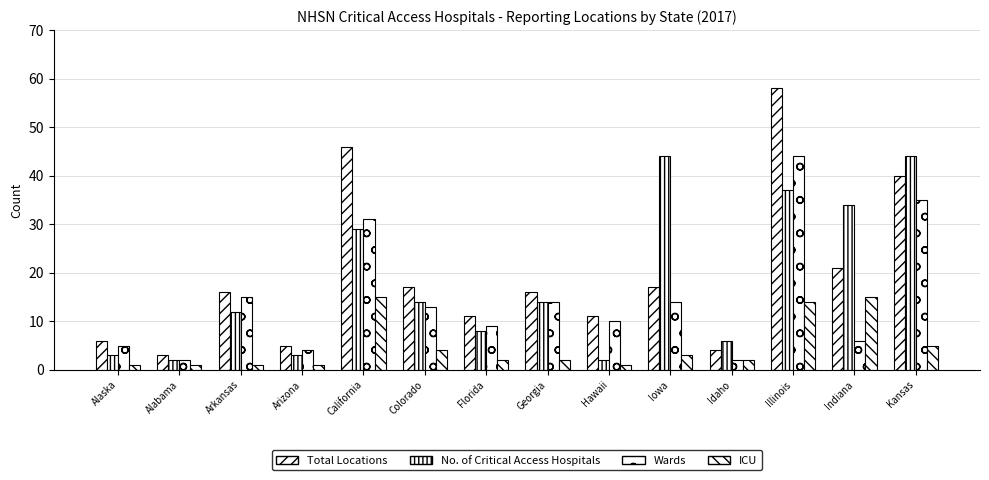

Count the number of data series in this chart.

4